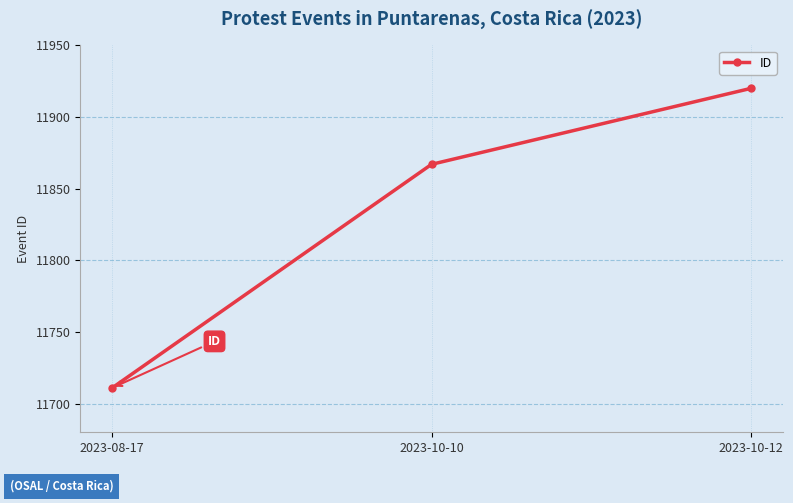

What is the sum of the values at 2023-10-10 and 2023-10-12?

23787